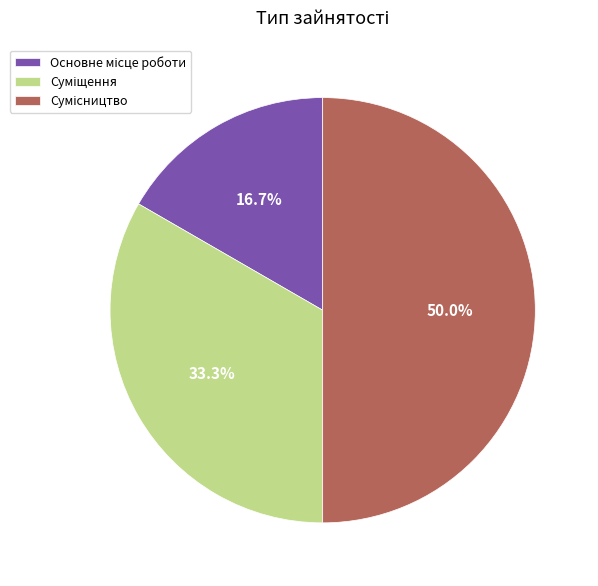

Count the number of slices in the pie.

3